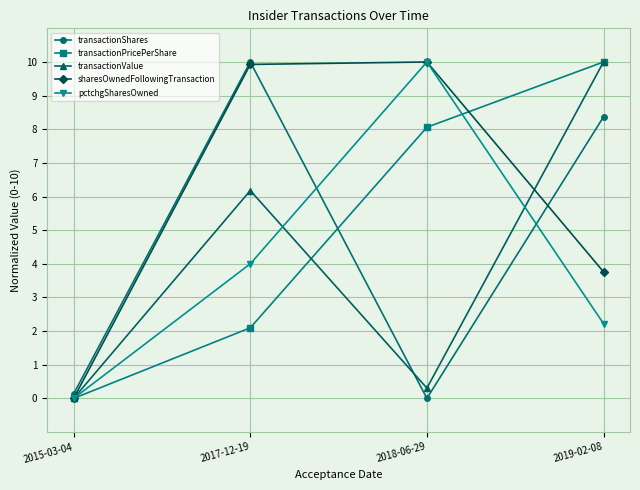

True or false: sharesOwnedFollowingTransaction has a value of 0.0 at 2015-03-04.

True